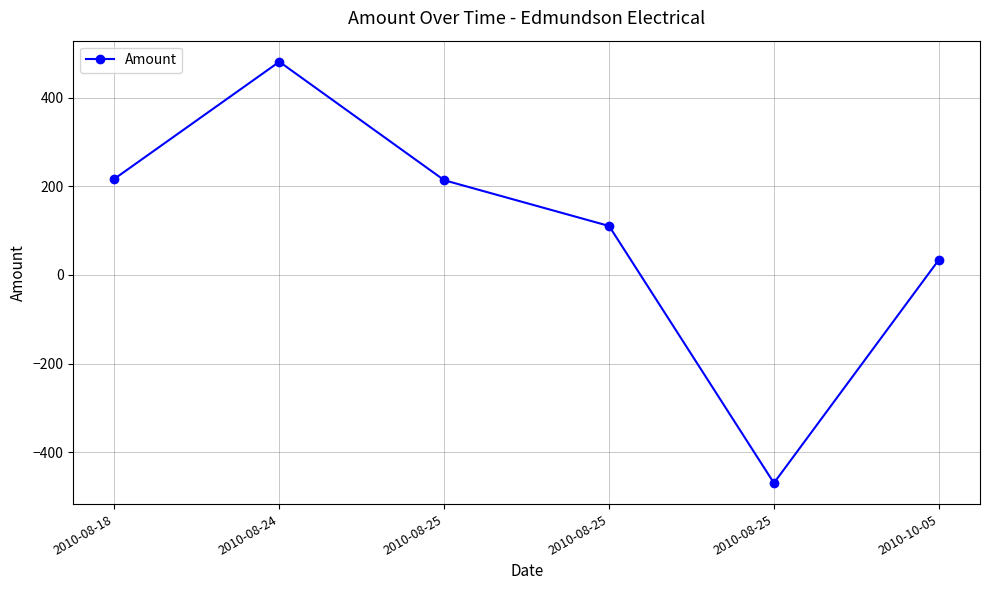

How many values are below zero?

1